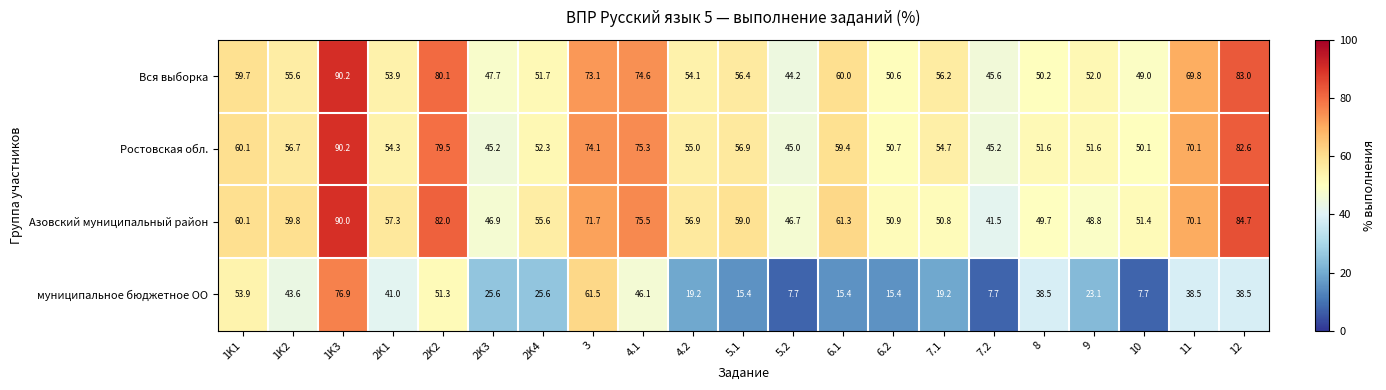

What is the average value of the Ростовская обл. series?

60.0